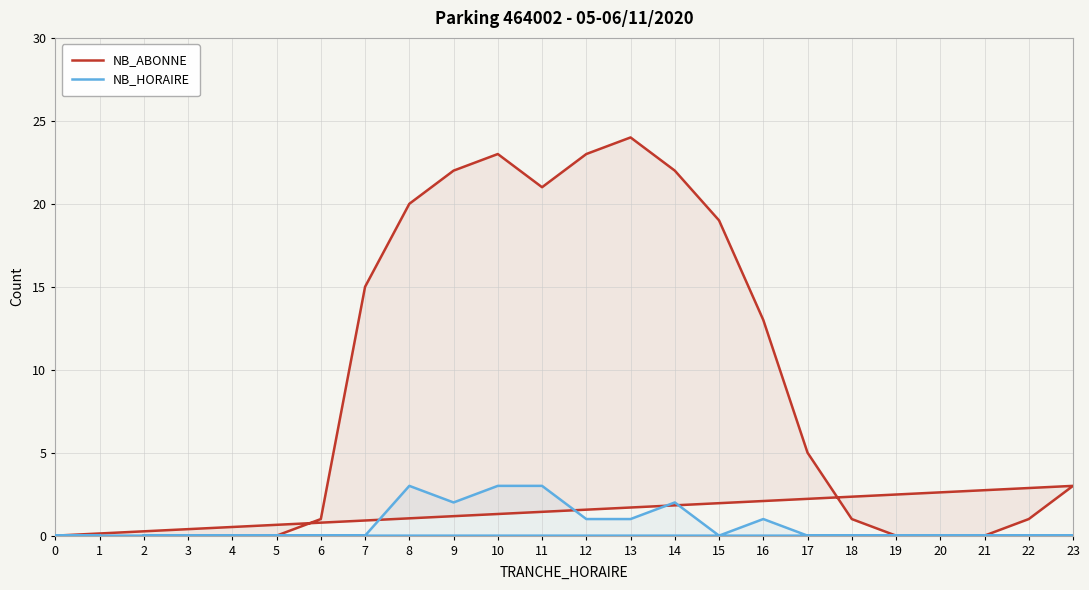

What is the difference between the maximum and second lowest values in the NB_HORAIRE series?

3